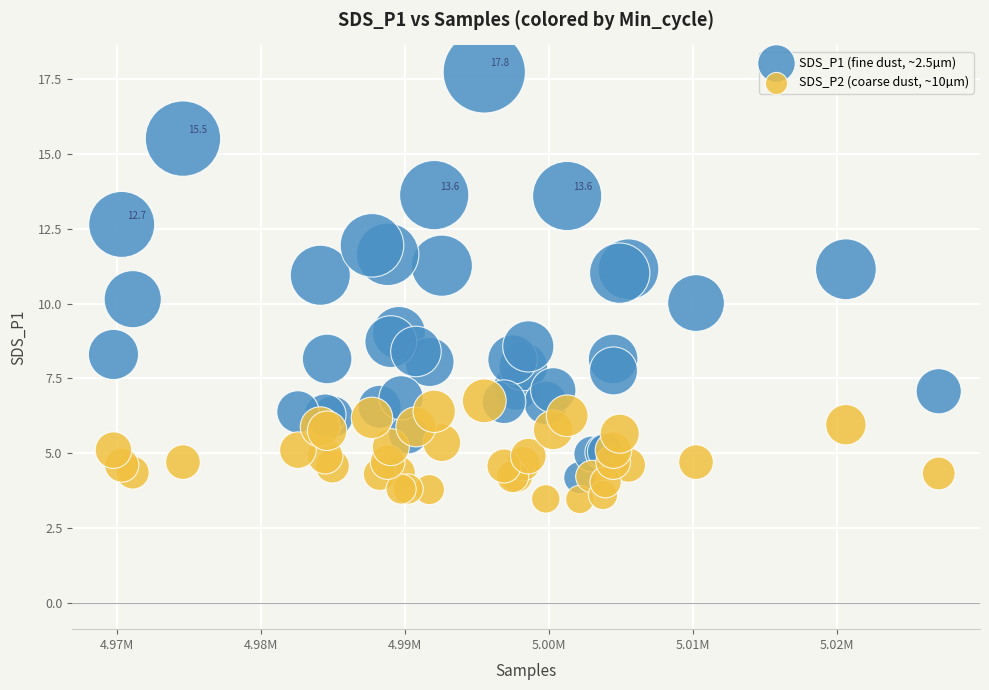

Which series contains the lowest Y value?

SDS_P2 (coarse dust, ~10µm)